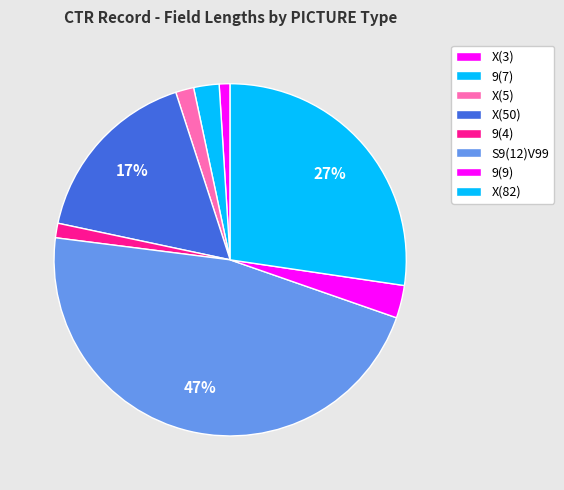

Count the number of slices in the pie.

8